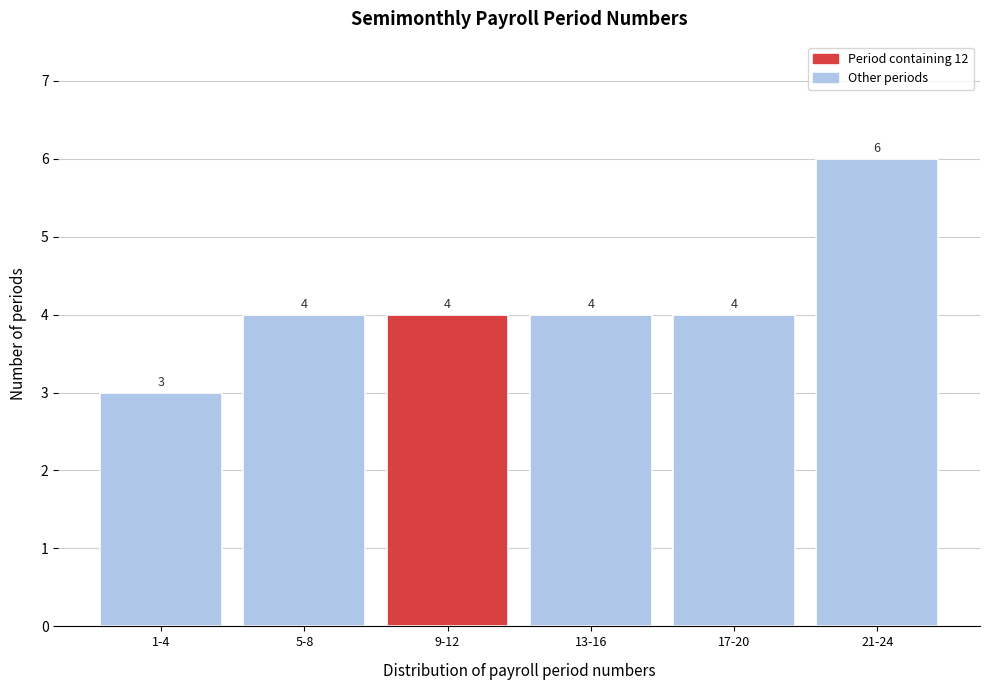

Reading right to left, what are all the values shown in this chart?

6	4	4	4	4	3